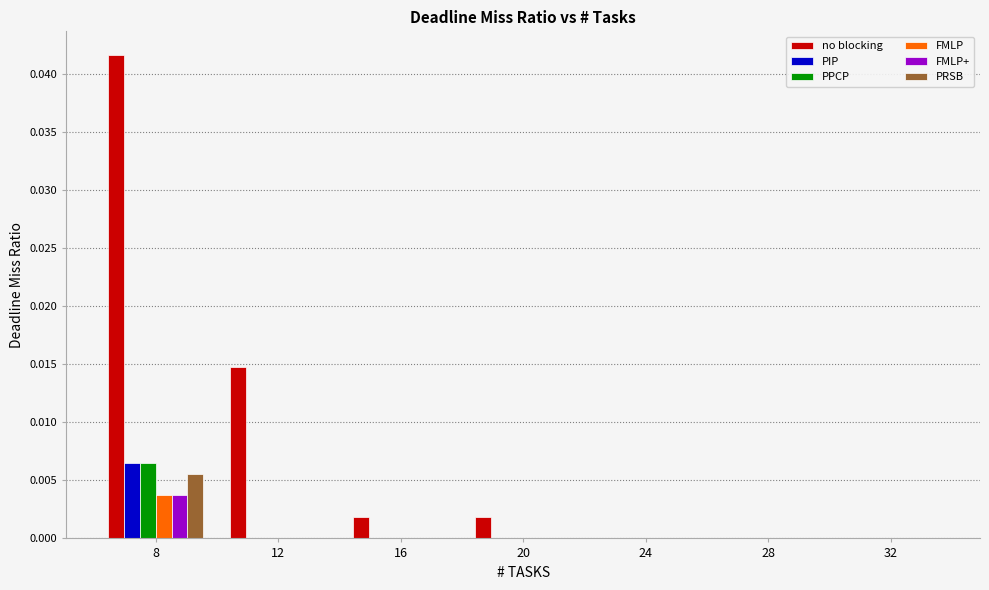

At which category is the sum across all series the highest?

8